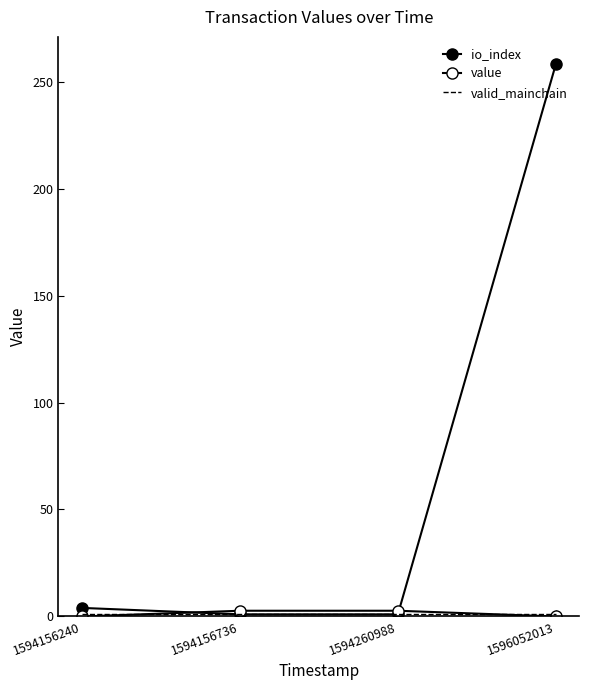

True or false: value has more than 2 interior local peaks.

False